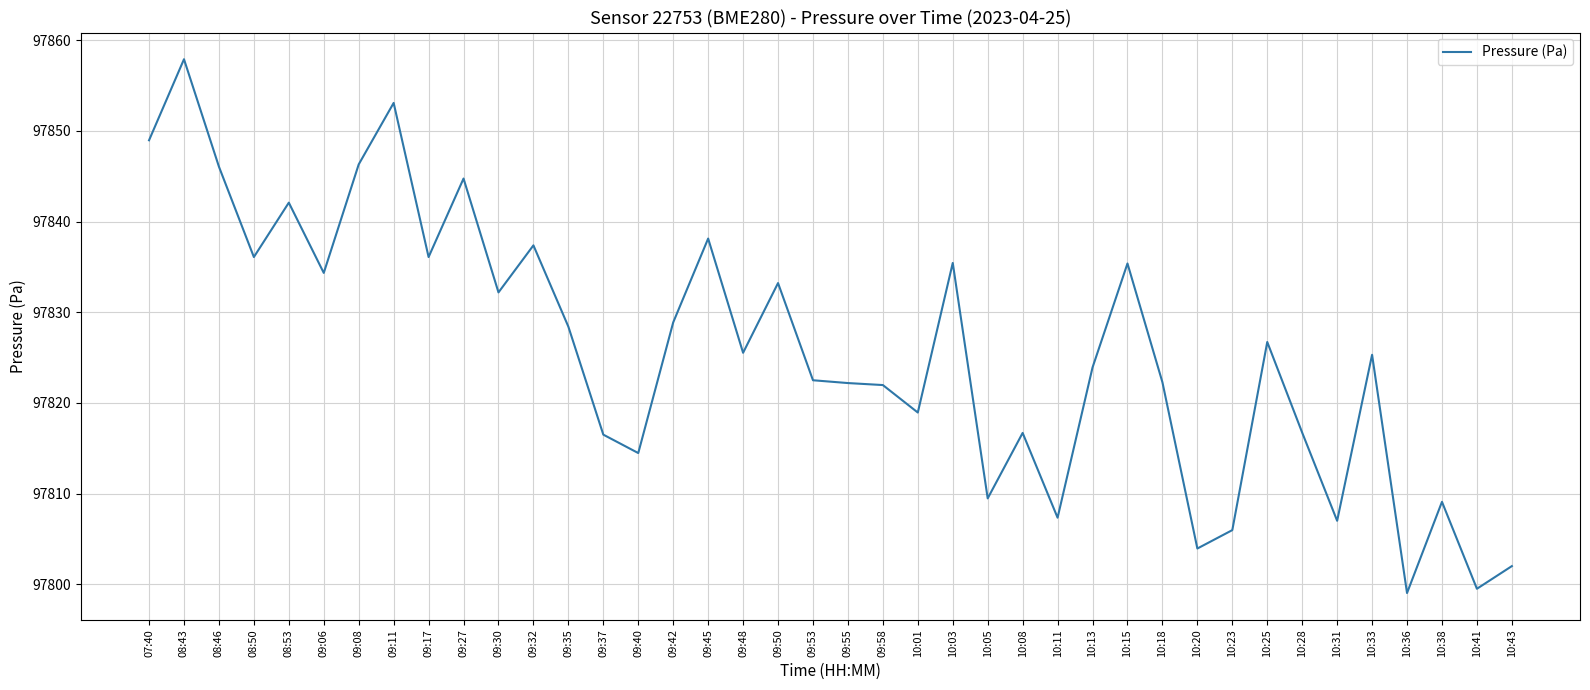

What position from the right is 10:15?

12